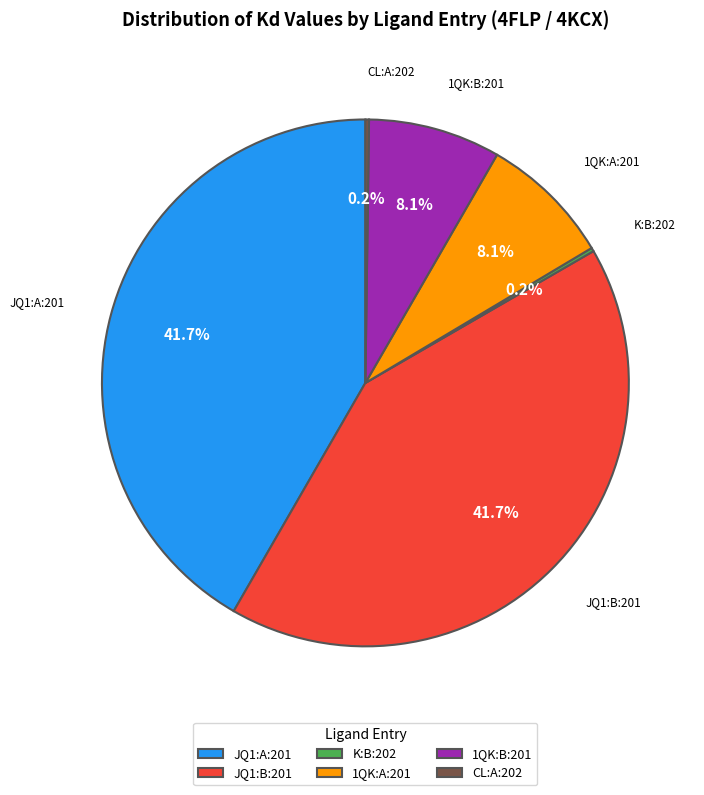

Is there a majority slice in this chart?

No